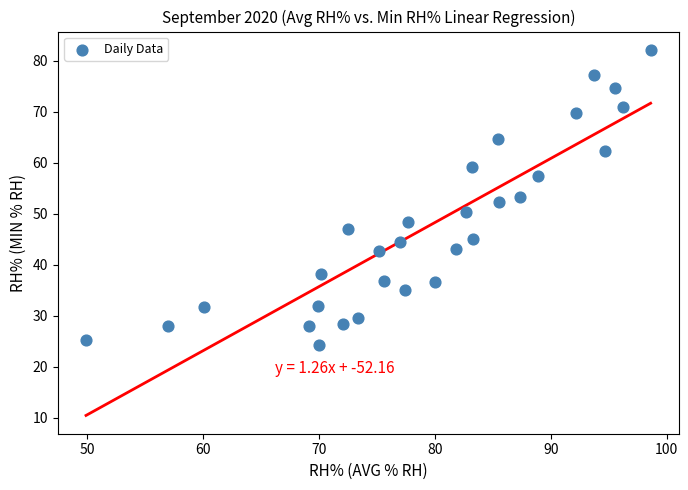

What is the range of Y values (max minus min)?

57.8